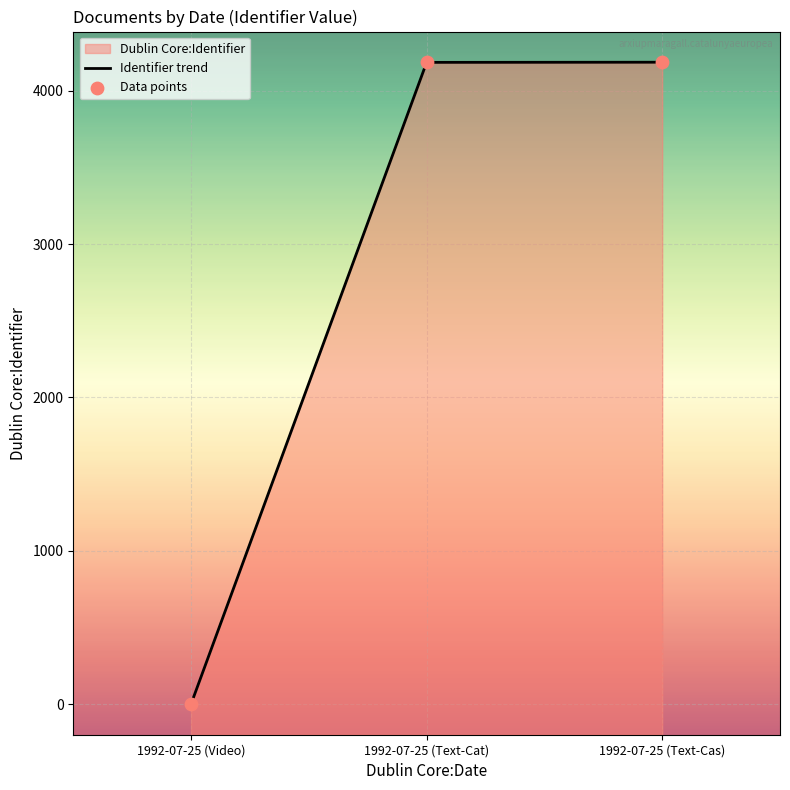

At which category is the sum across all series the highest?

1992-07-25 (Text-Cas)